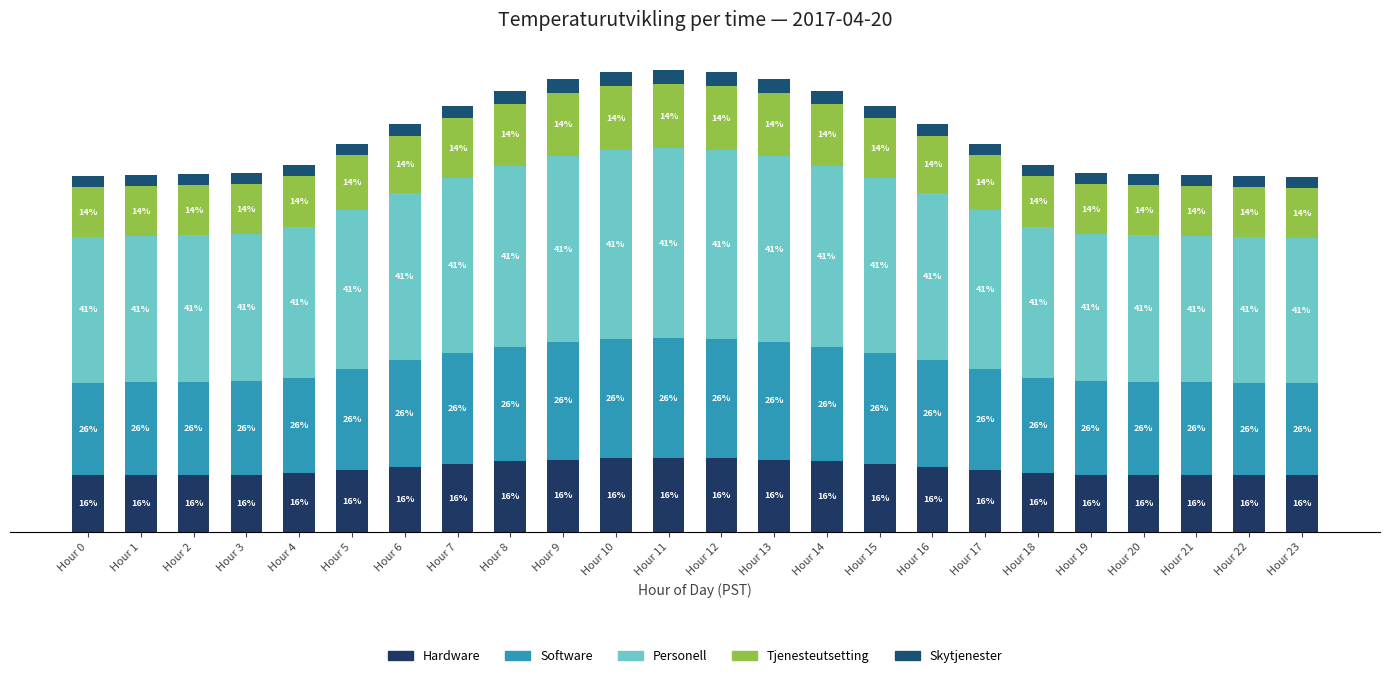

Are the bars horizontal?

No